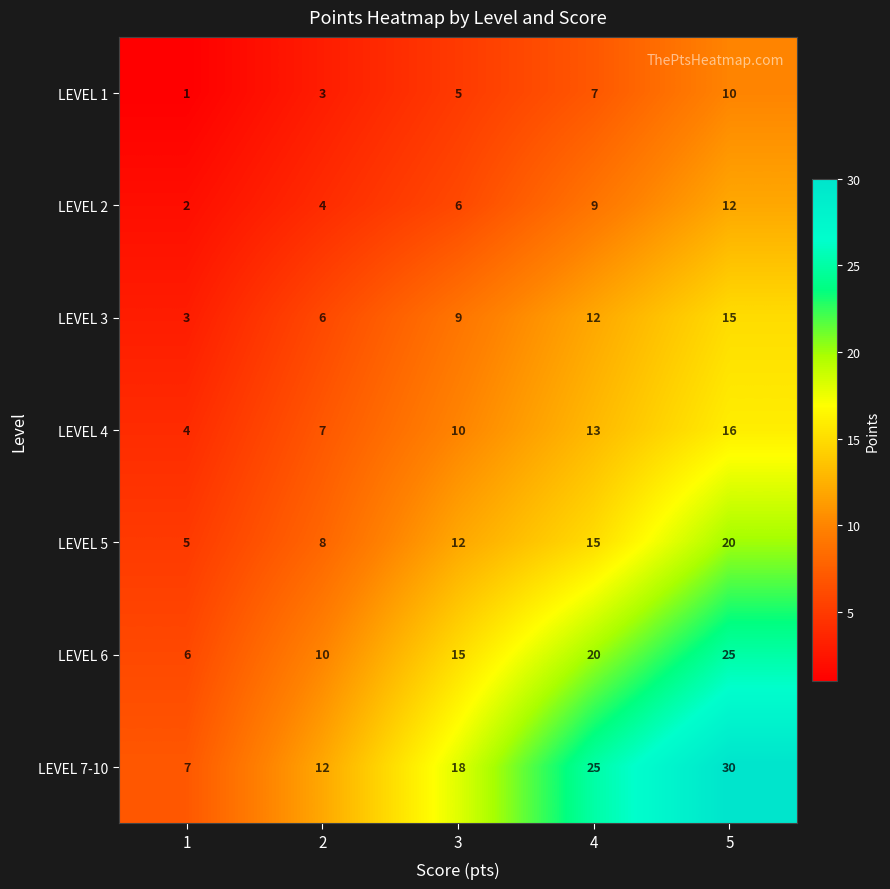

At which category is the sum across all series the highest?

5